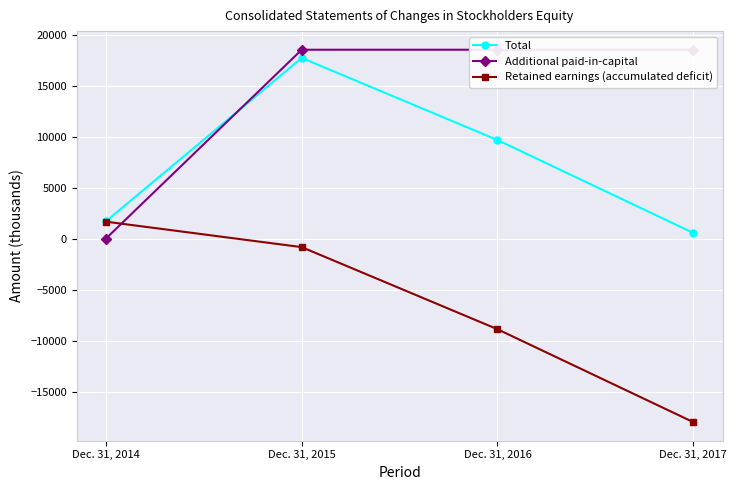

What is the sum of the Total values at Dec. 31, 2017 and Dec. 31, 2014?

2316